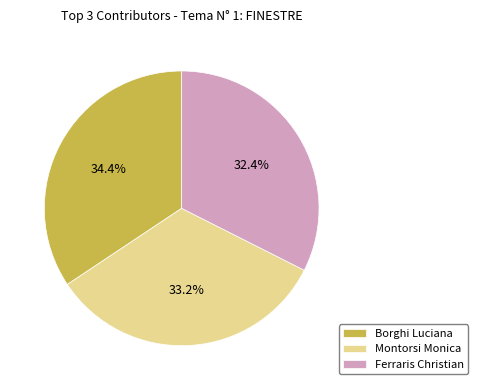

How many slices are in this pie chart?

3